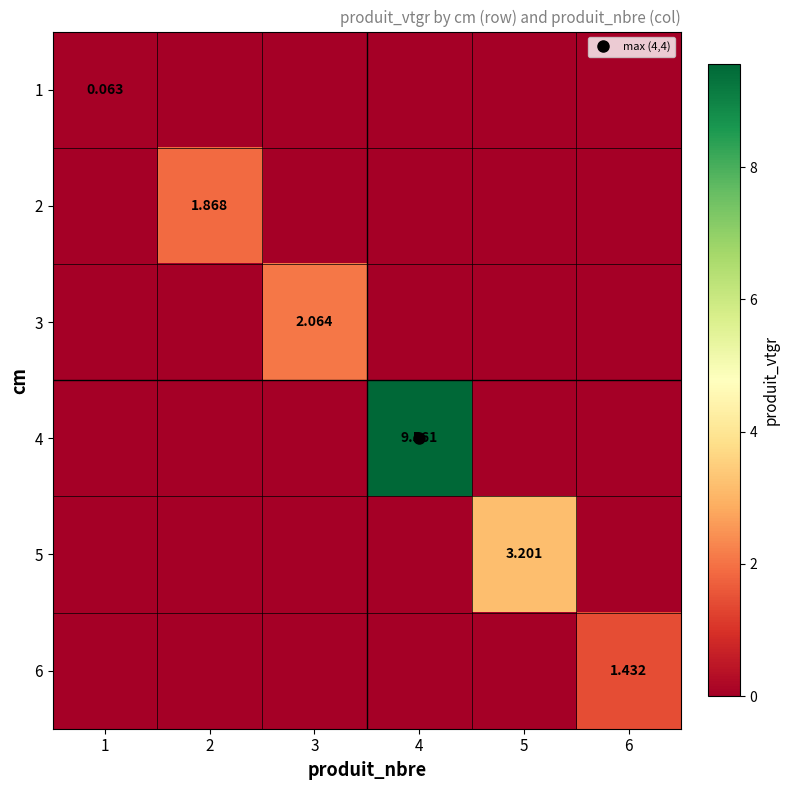

Count the number of categories in the chart.

6